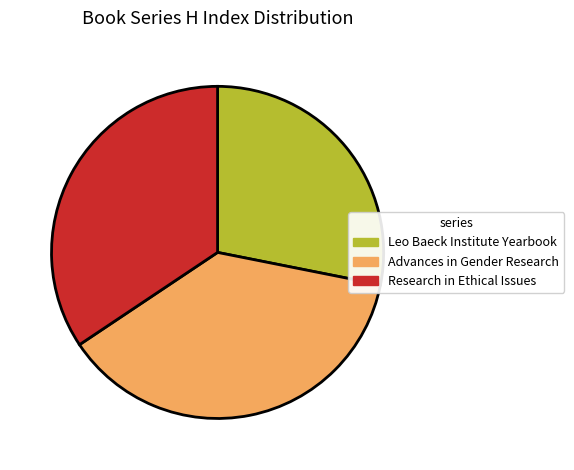

Does any single category account for the majority?

No